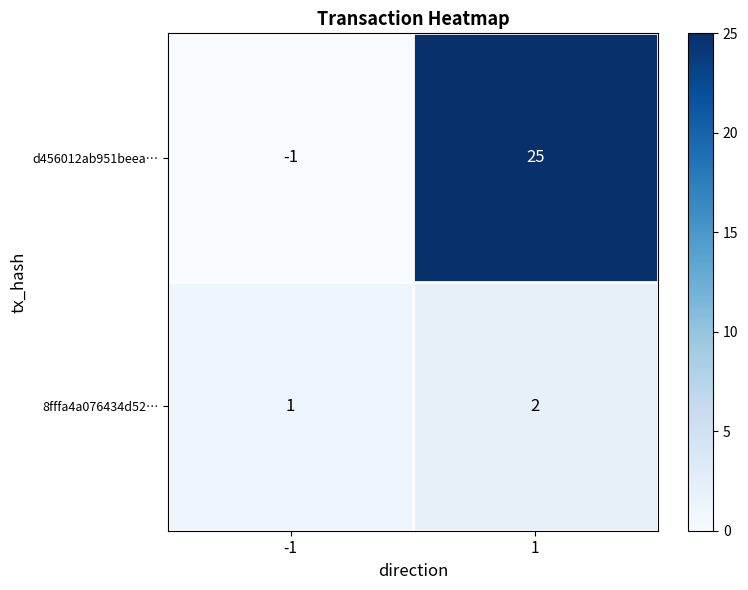

The d456012ab951beea… series shows 33 at 1. True or false?

False